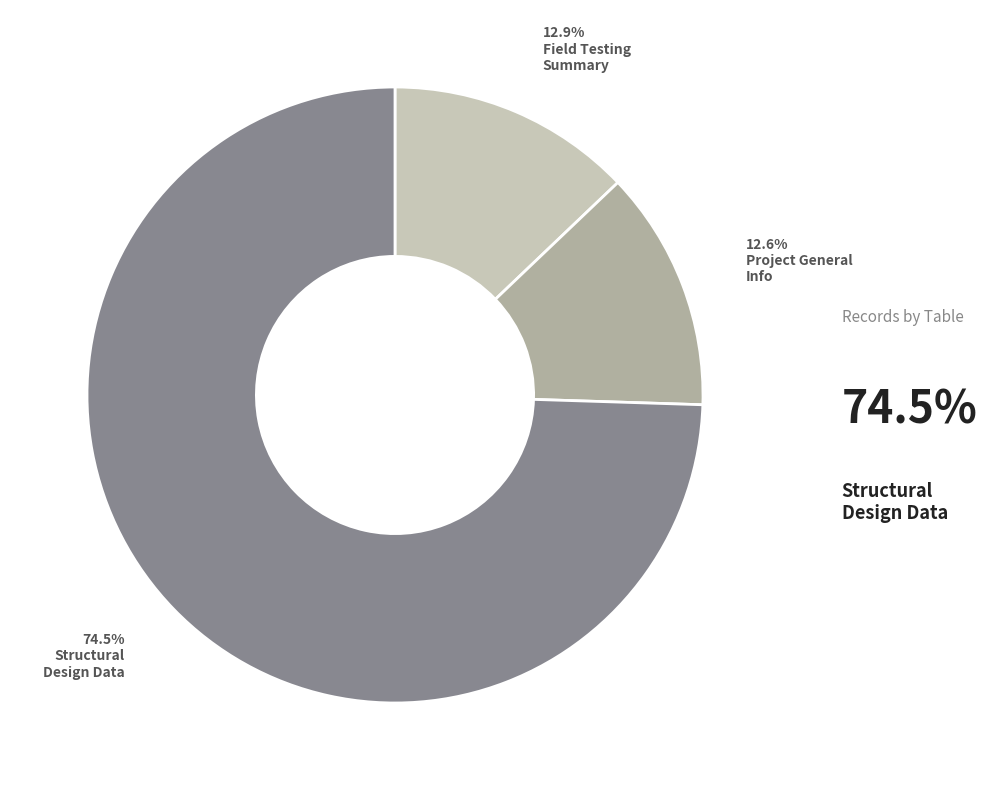

Is there a majority slice in this chart?

Yes